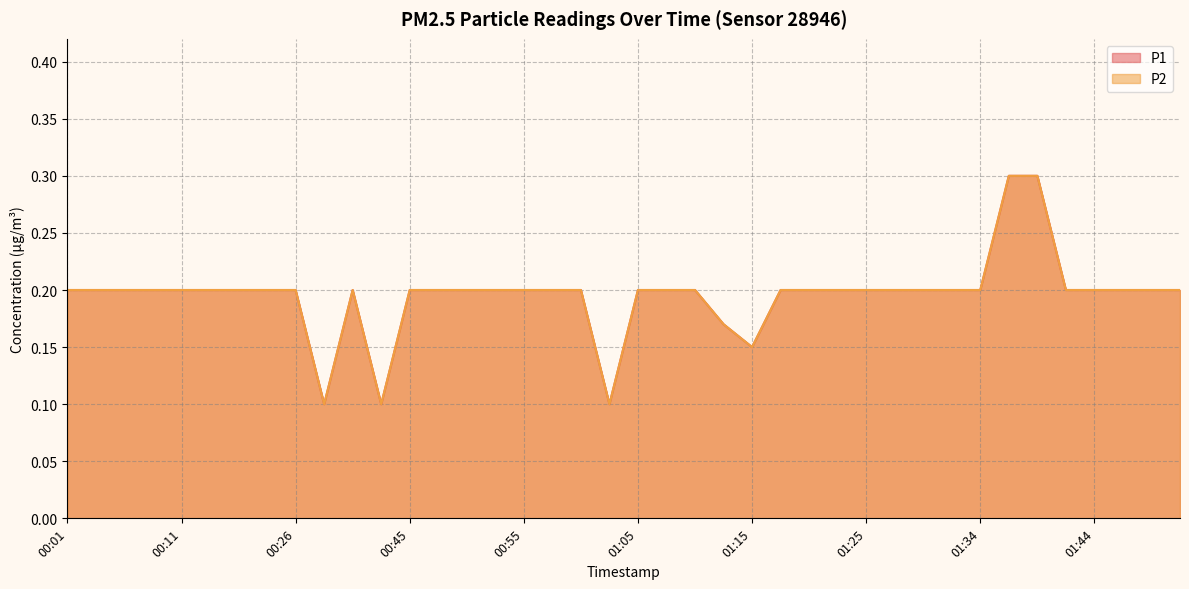

Between 00:50 and 00:01, which is larger?

00:50